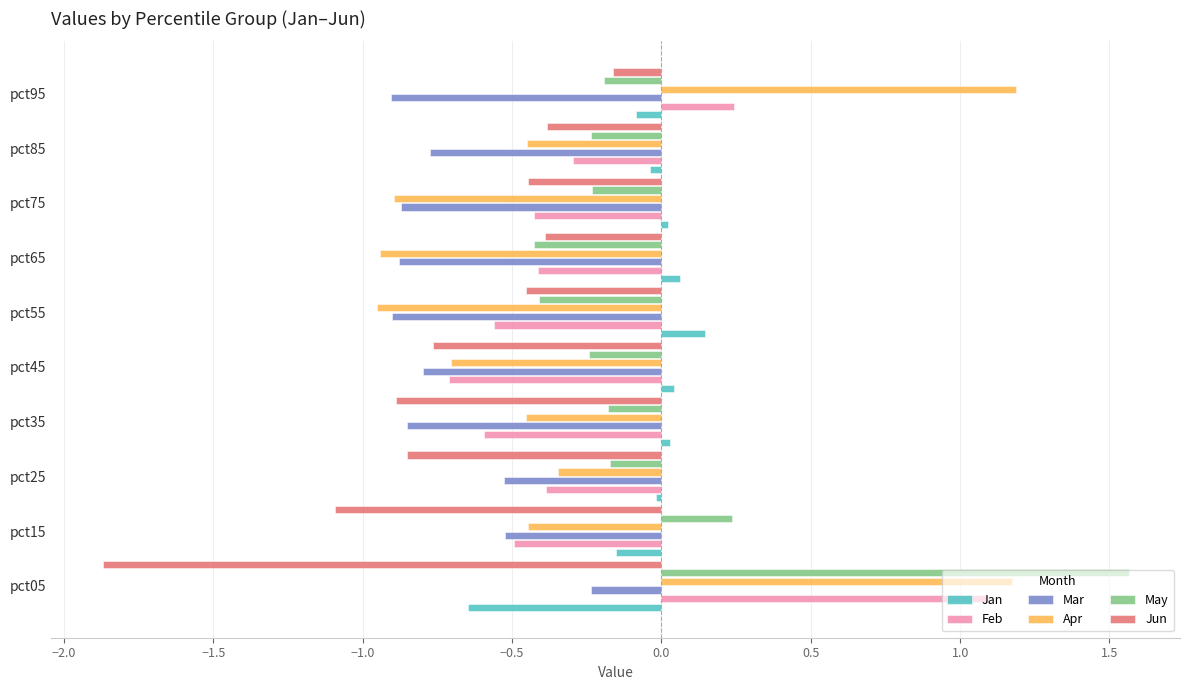

At which category is the sum across all series the highest?

pct05